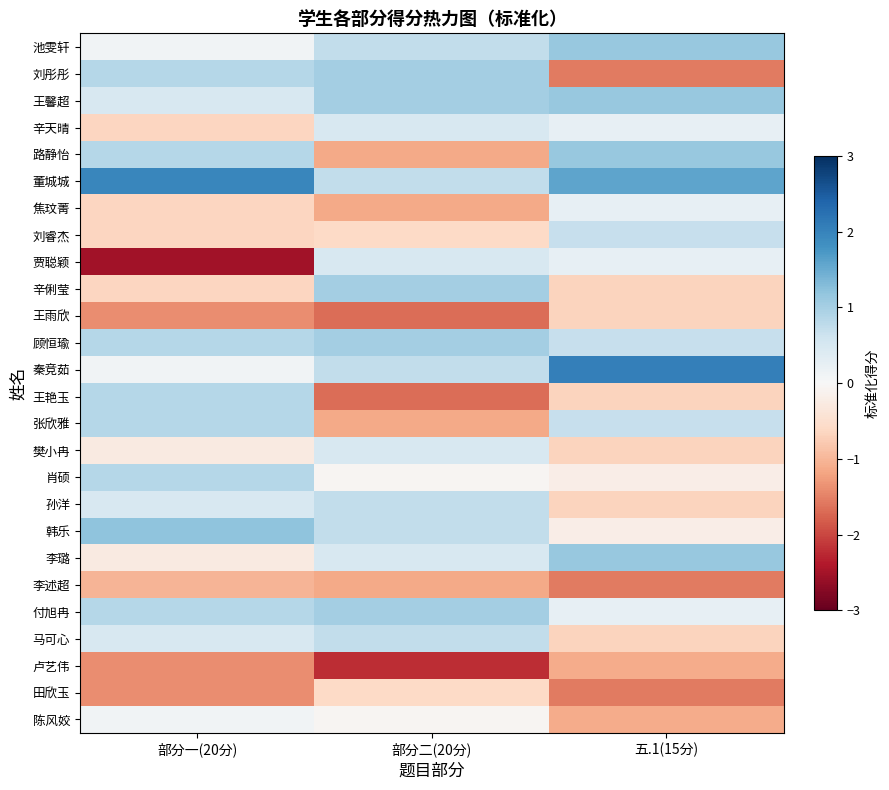

At which category is the sum across all series the highest?

五.1(15分)